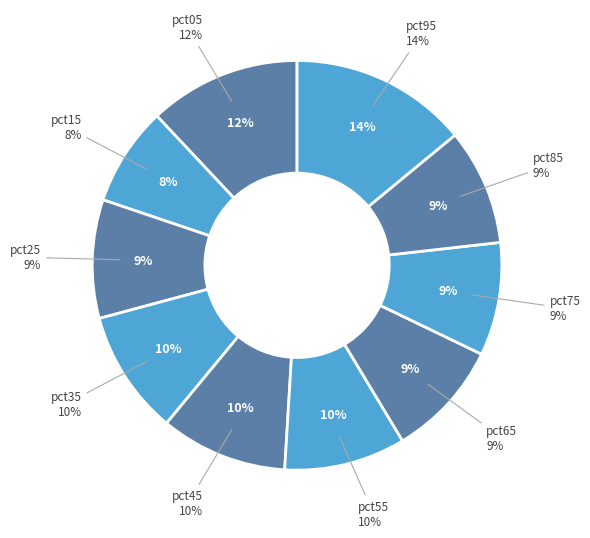

What is the smallest slice in the pie chart?

pct15